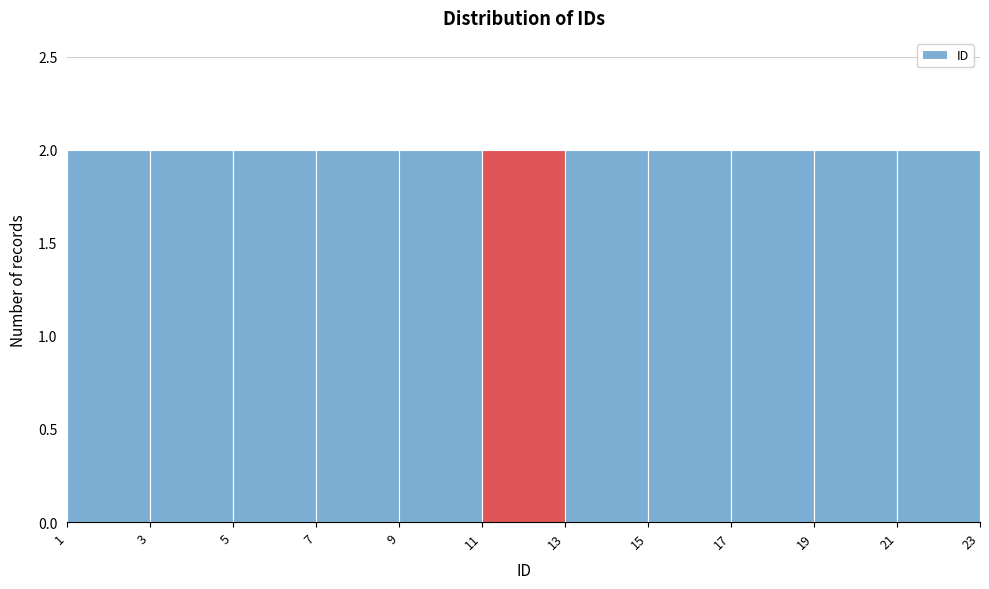

Reading left to right, list every bar in this chart as the range it spans on the x-axis followed by its height. The values are not printed on the chart, so give them approximately, as read against the axis.

1 to 3: 2
3 to 5: 2
5 to 7: 2
7 to 9: 2
9 to 11: 2
11 to 13: 2
13 to 15: 2
15 to 17: 2
17 to 19: 2
19 to 21: 2
21 to 23: 2